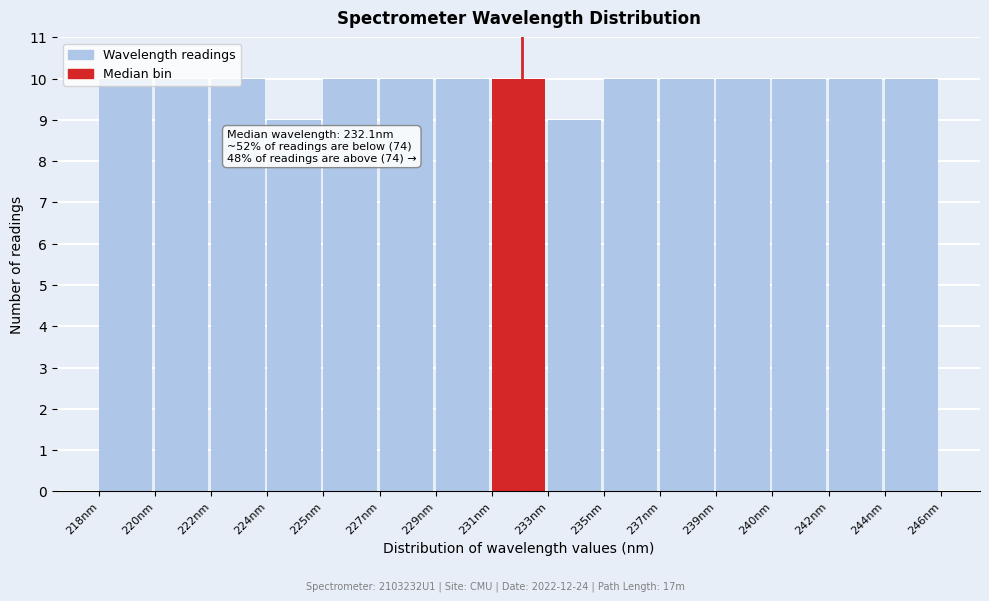

Is it true that the value at 237nm is 5?

False